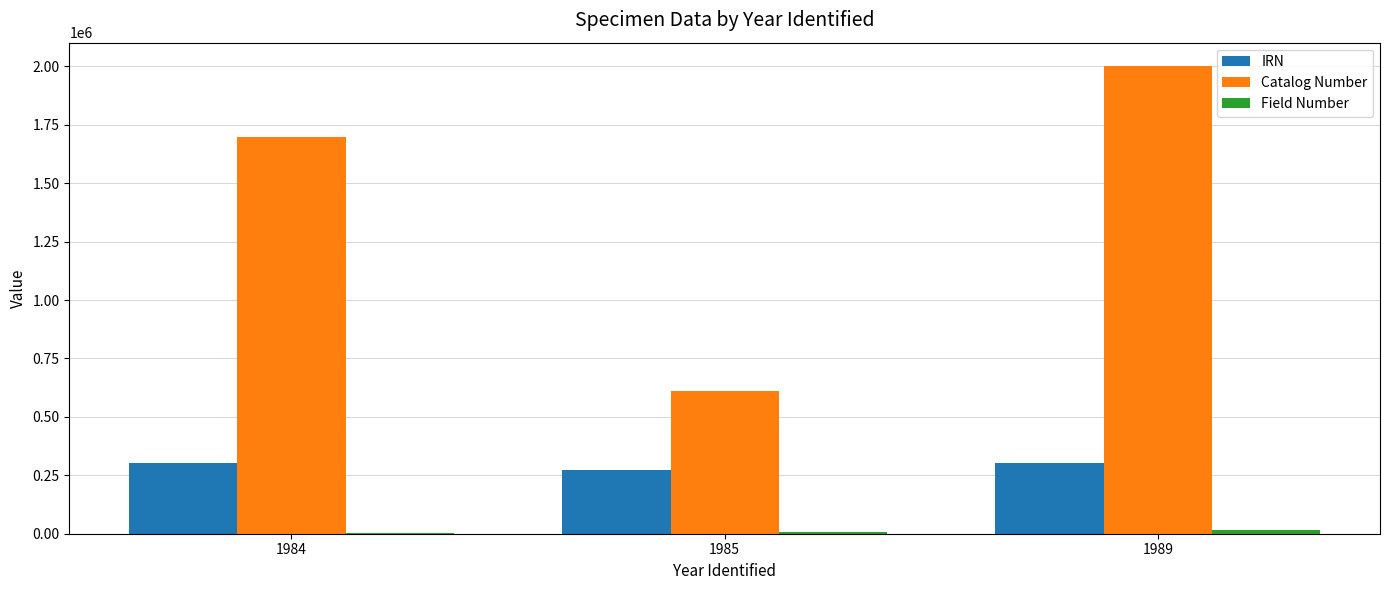

What is the sum of all Catalog Number values?

4306843